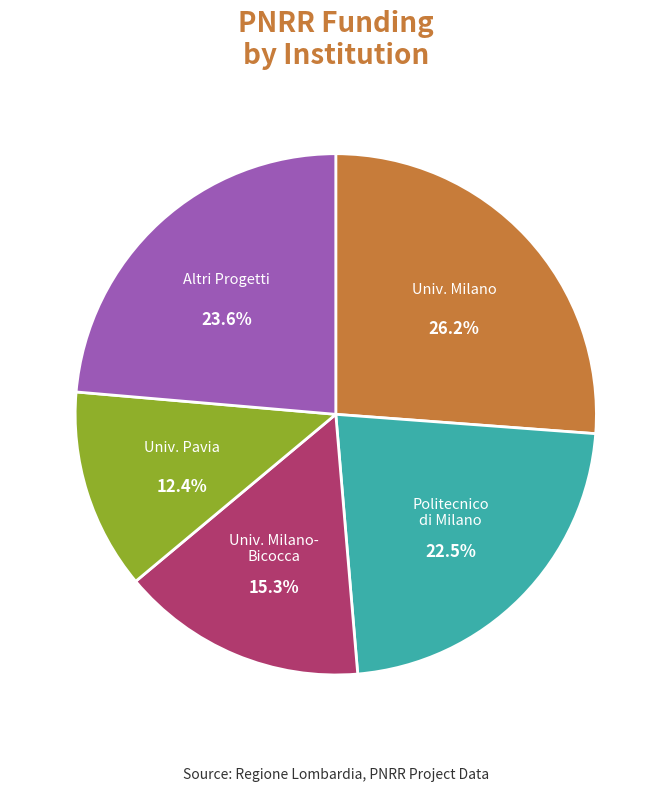

Which slice is the largest?

Univ. Milano